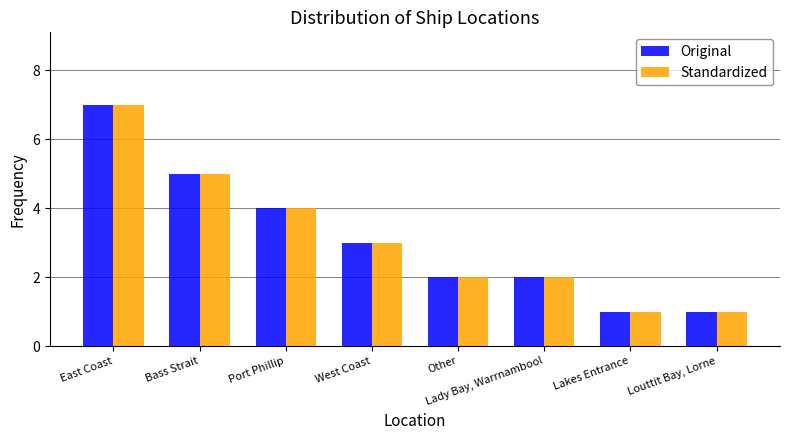

At which category is the sum across all series the highest?

East Coast